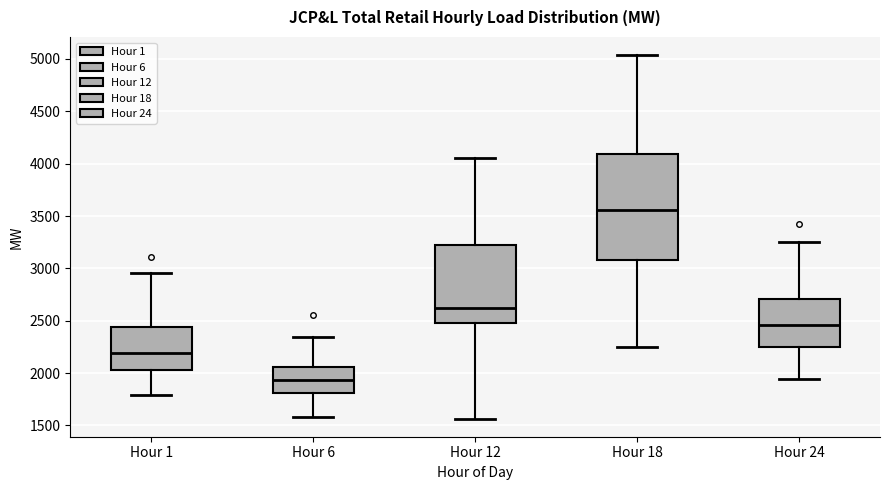

Which box is the tallest, from its lower edge to its upper edge?

Hour 18